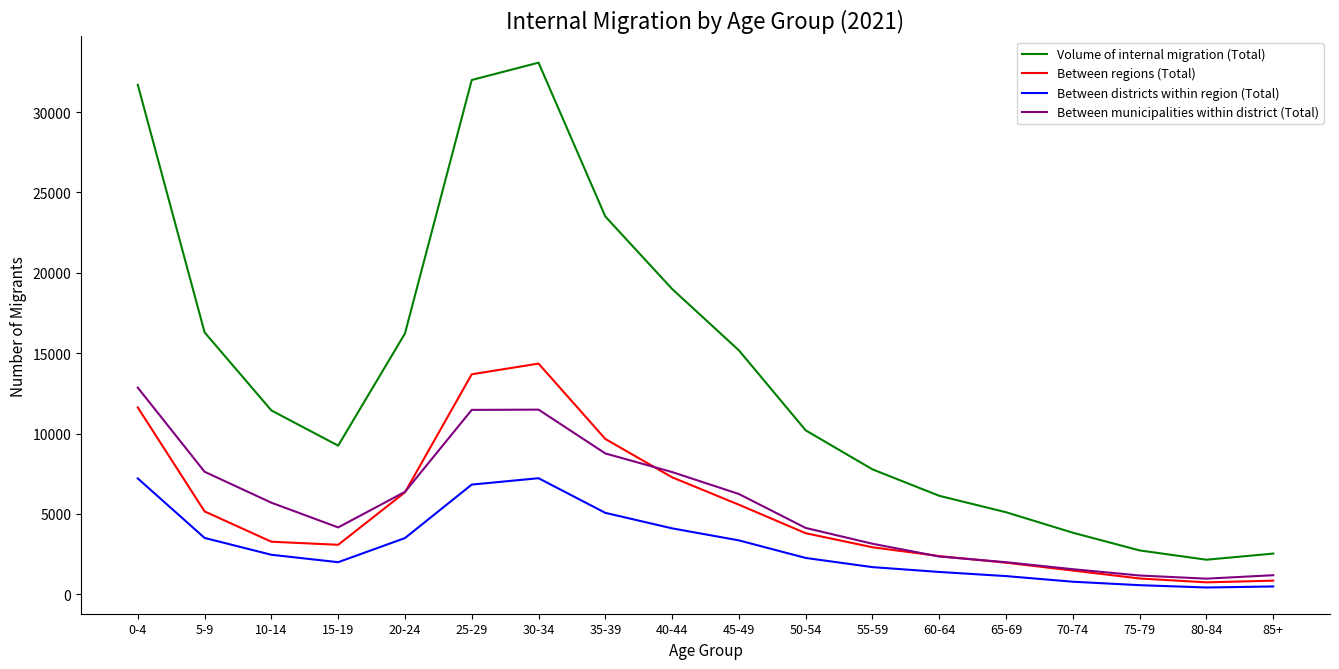

The value of Between regions (Total) at 55-59 is 908. True or false?

False